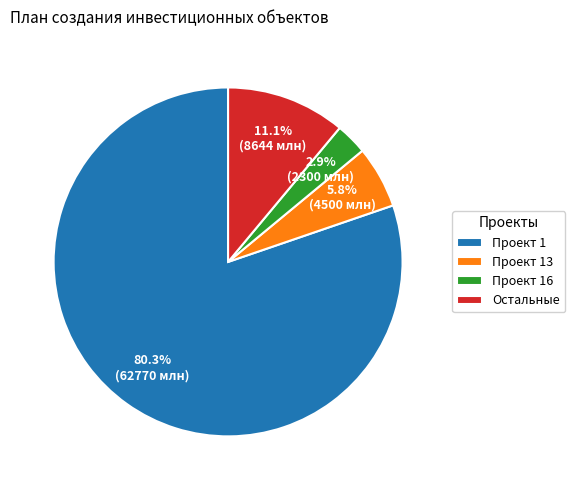

Which category has the biggest portion of the pie?

Проект 1